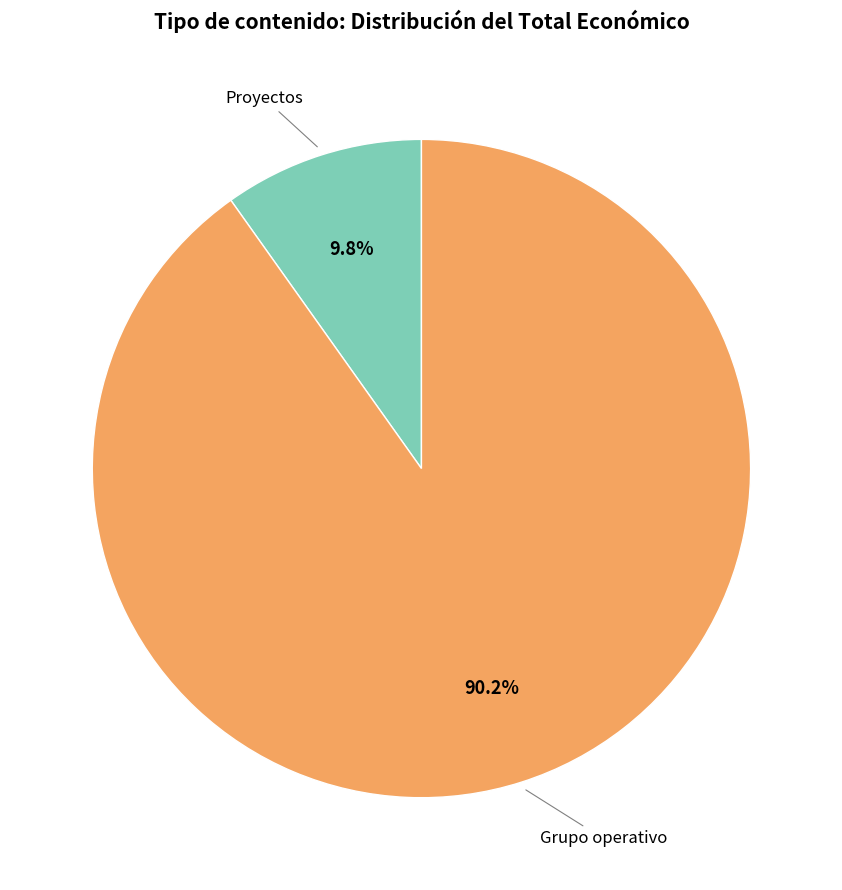

Is there a majority slice in this chart?

Yes